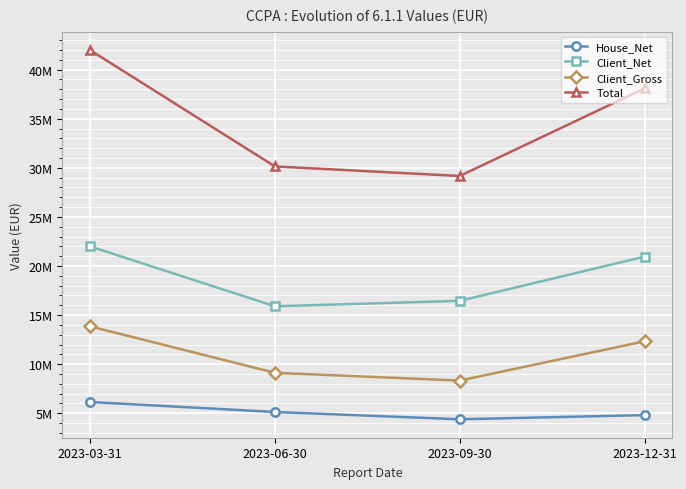

The Client_Net series shows 8257369.8 at 2023-09-30. True or false?

False